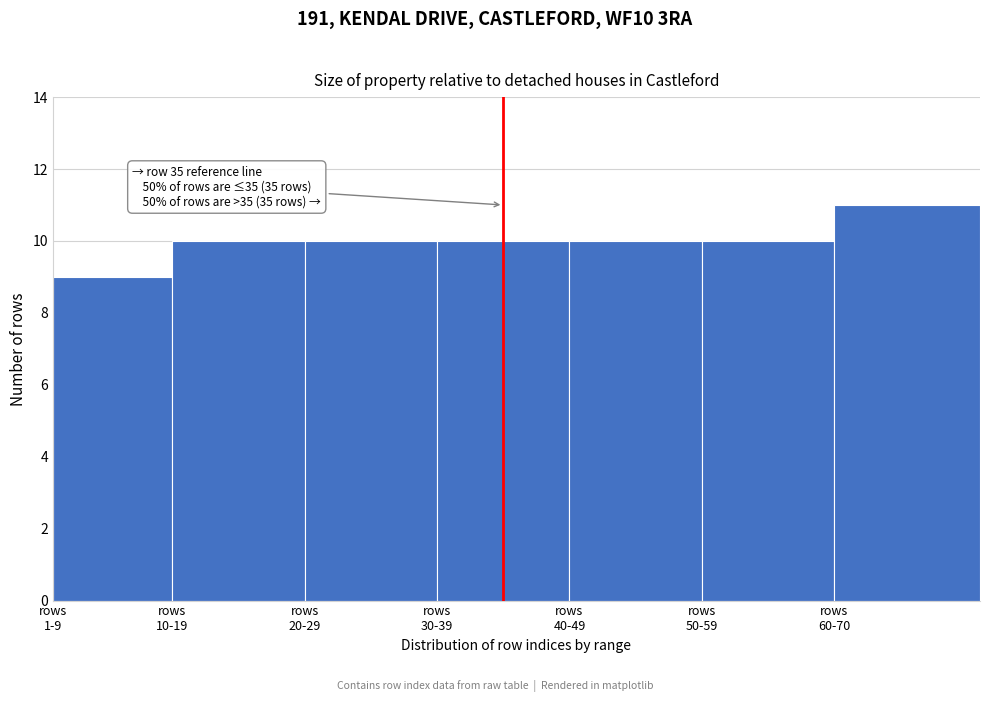

Reading left to right, what are all the values shown in this chart?

9	10	10	10	10	10	11